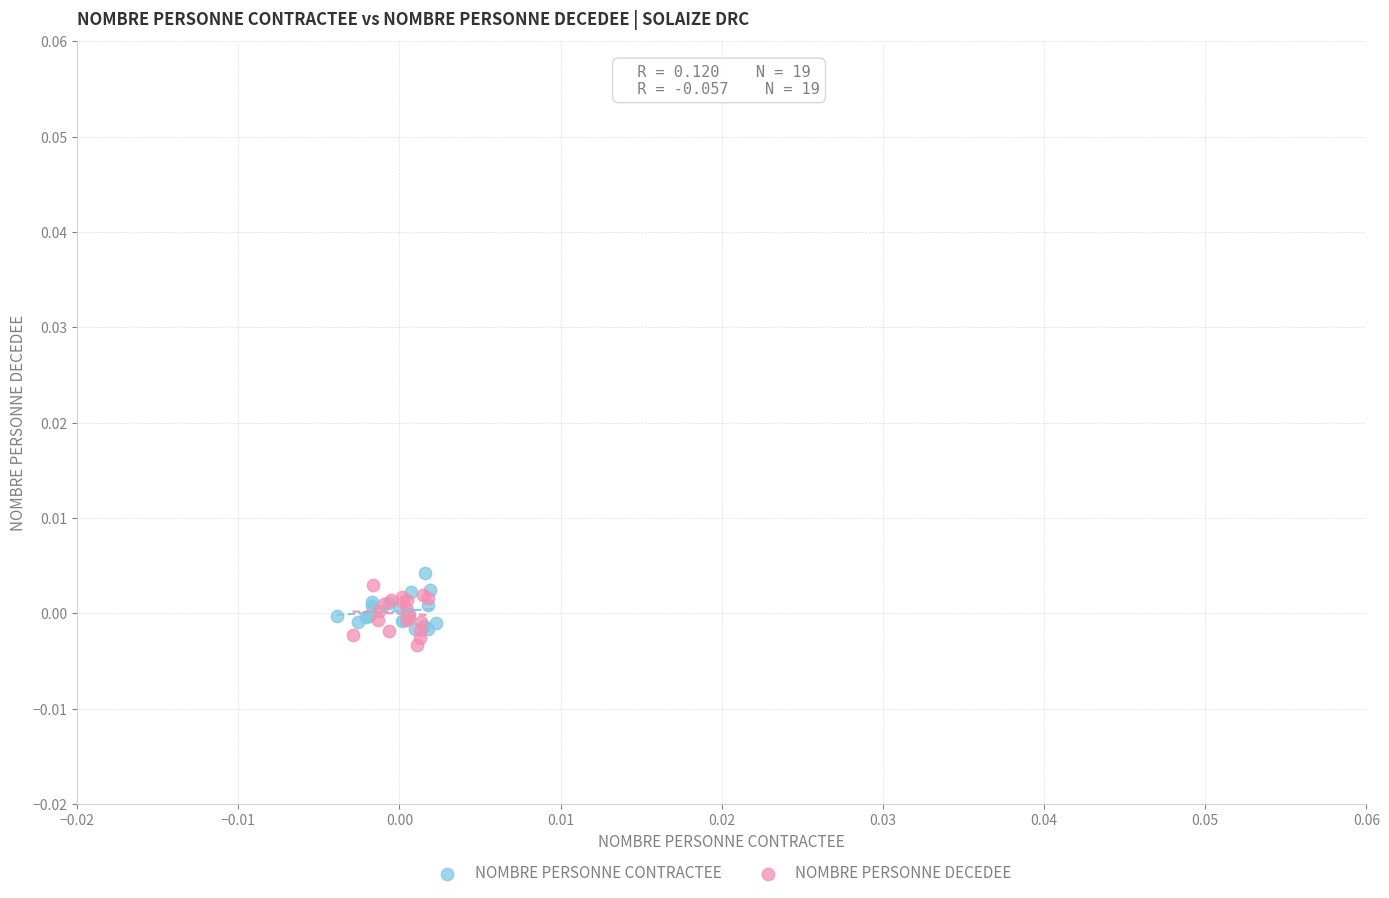

Which series reaches the minimum Y coordinate?

NOMBRE PERSONNE DECEDEE